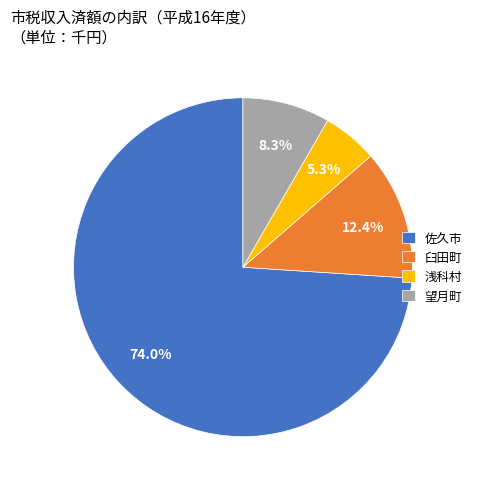

Combined, do 浅科村 and 臼田町 account for over 50%?

No